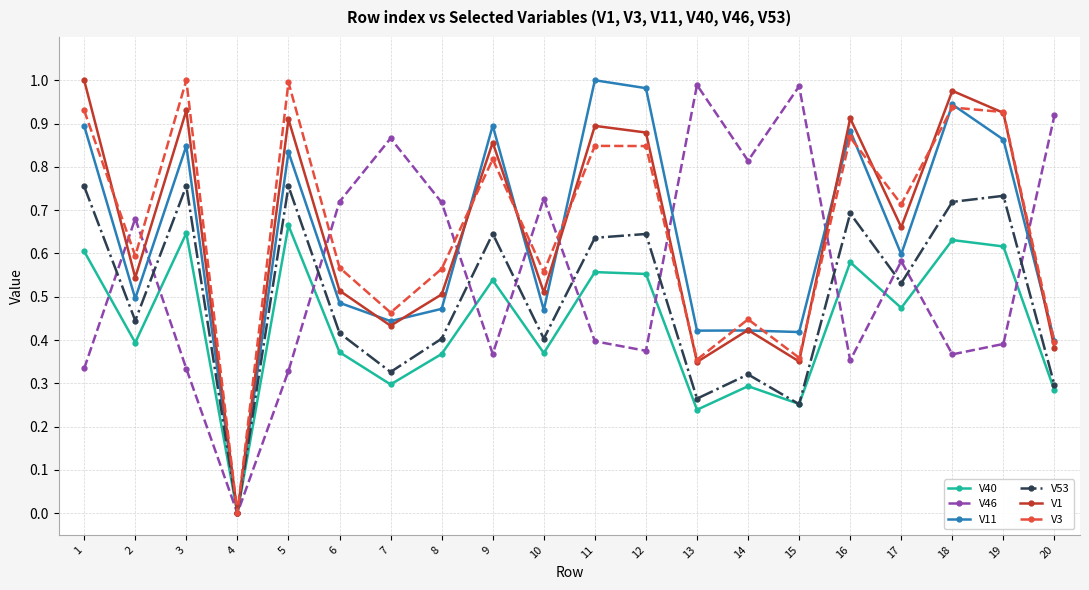

True or false: V3 has more than 2 points higher than both neighbors.

True